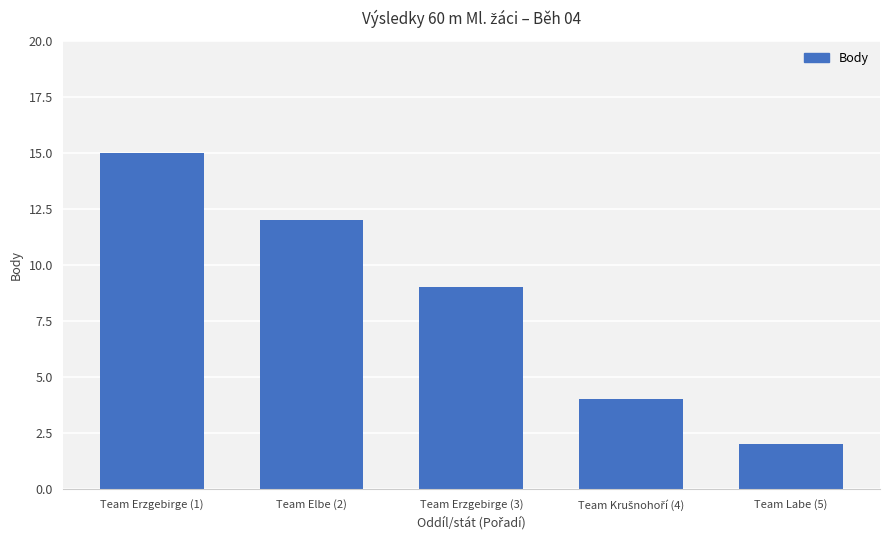

What is the change in value from Team Erzgebirge (1) to Team Elbe (2)?

-3